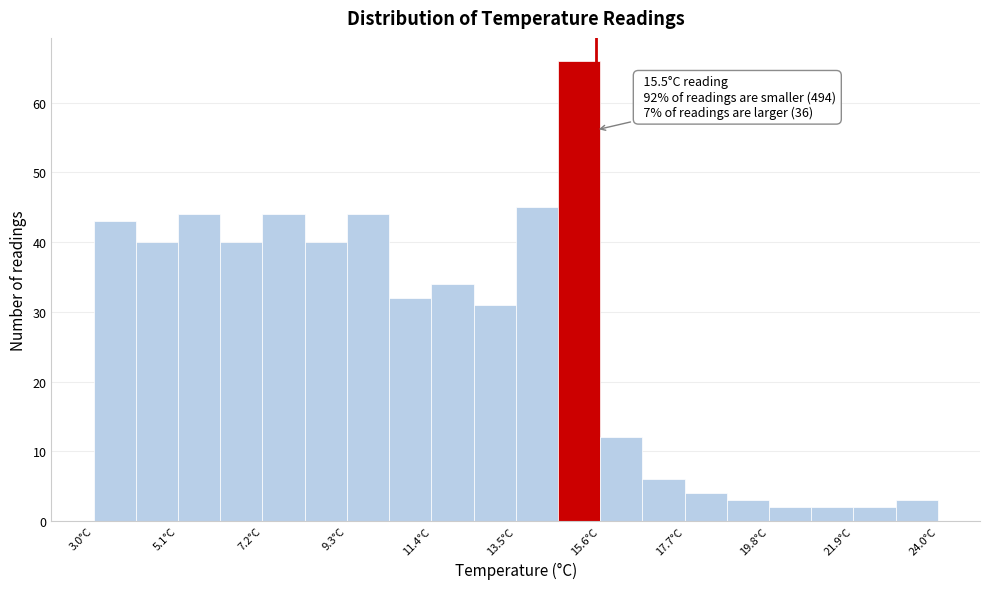

Around what value on the x-axis is the tallest bar? Give the approximate position of its centre, as read against the axis.

15.0